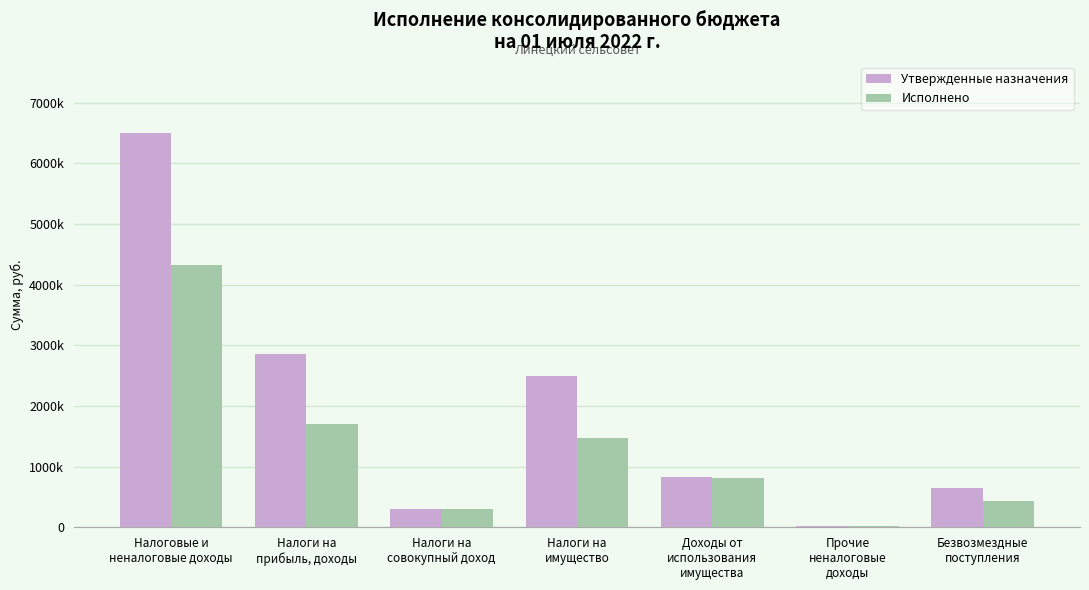

What is the total value across all series at Доходы от
использования
имущества?

1635863.7